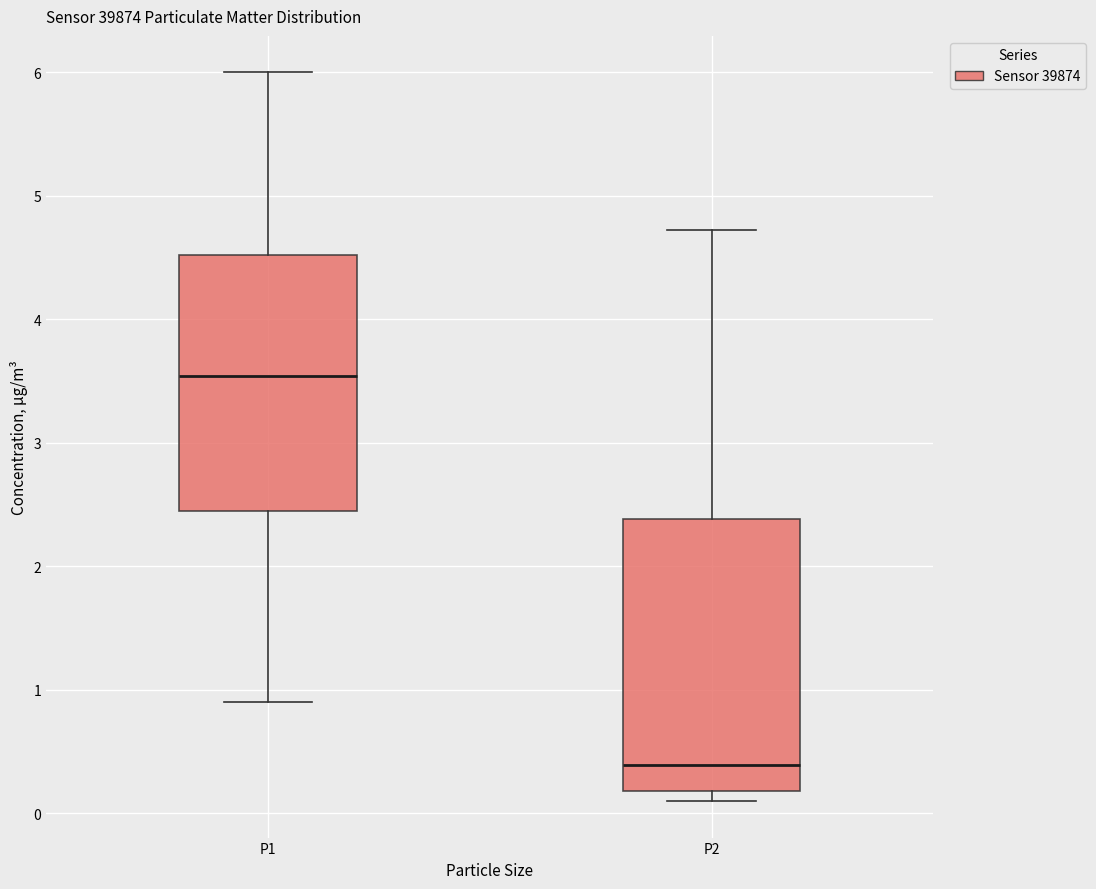

Which box is the tallest, from its lower edge to its upper edge?

P2